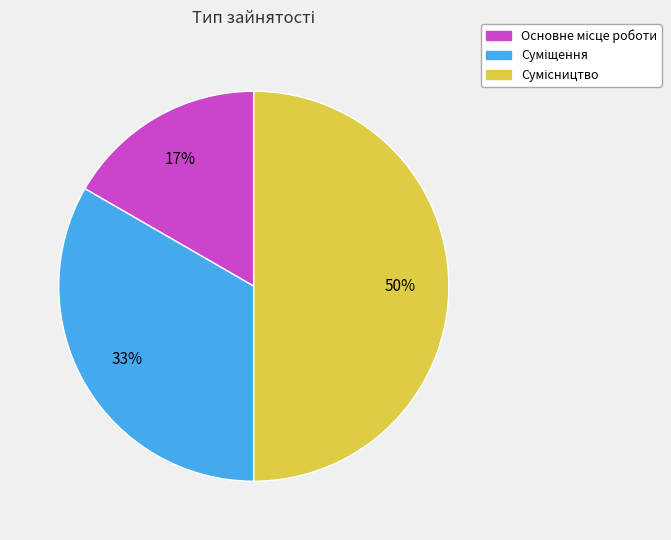

To the nearest percent, what is the average slice percentage?

33%